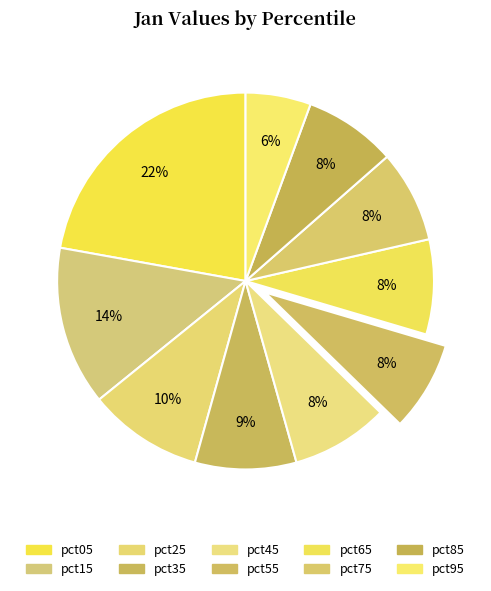

How many slices are in this pie chart?

10